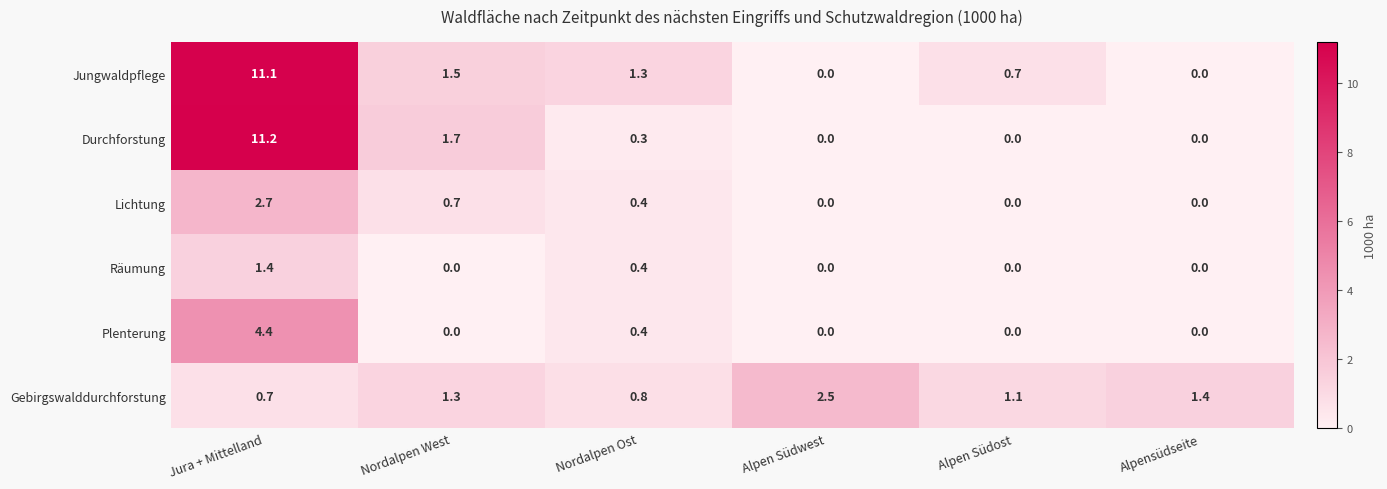

Where is Jungwaldpflege nearest to the value 5?

Nordalpen West